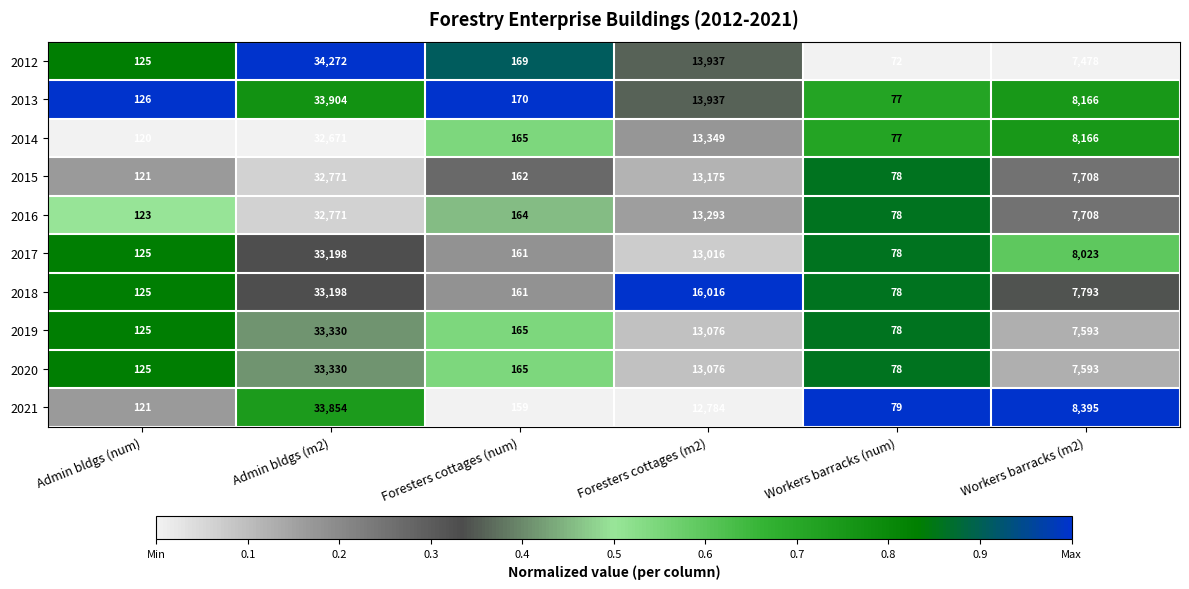

The 2021 series shows 108 at Foresters cottages (num). True or false?

False